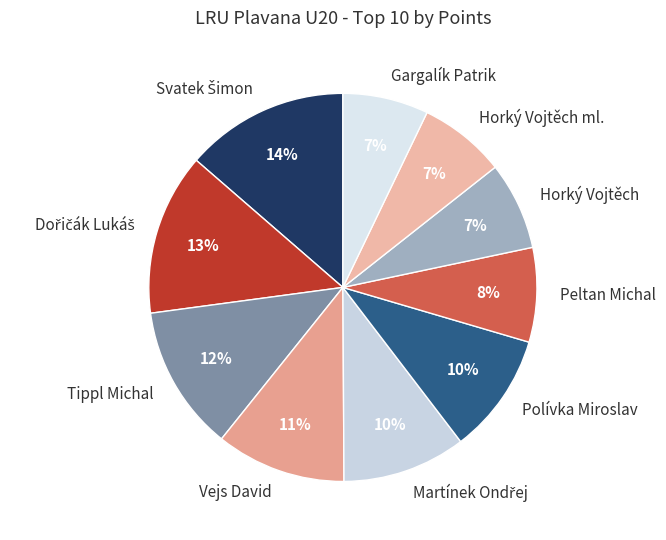

To the nearest percent, what percentage of the pie is Vejs David?

11%